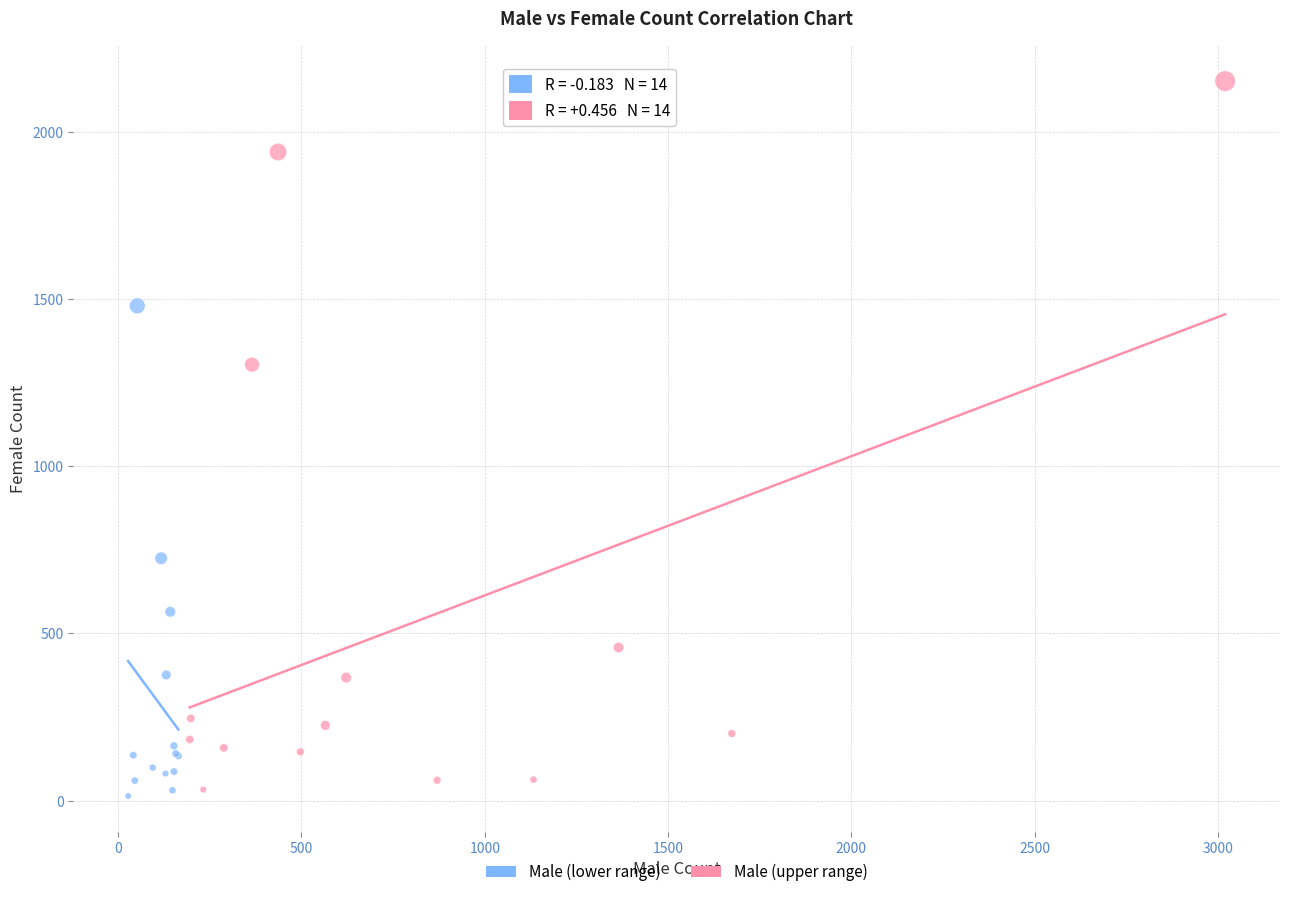

Which series has the largest Y range (max minus min)?

Male (upper range)